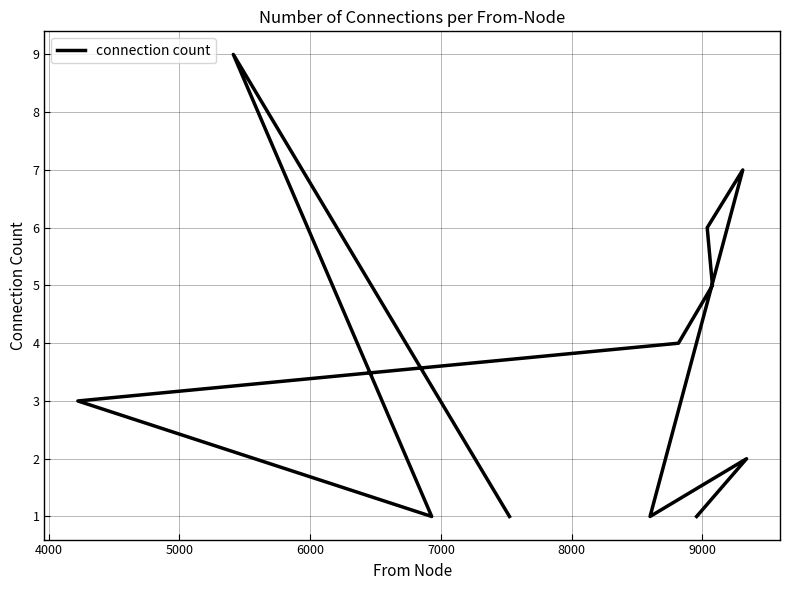

How many data points are less than 3?

5